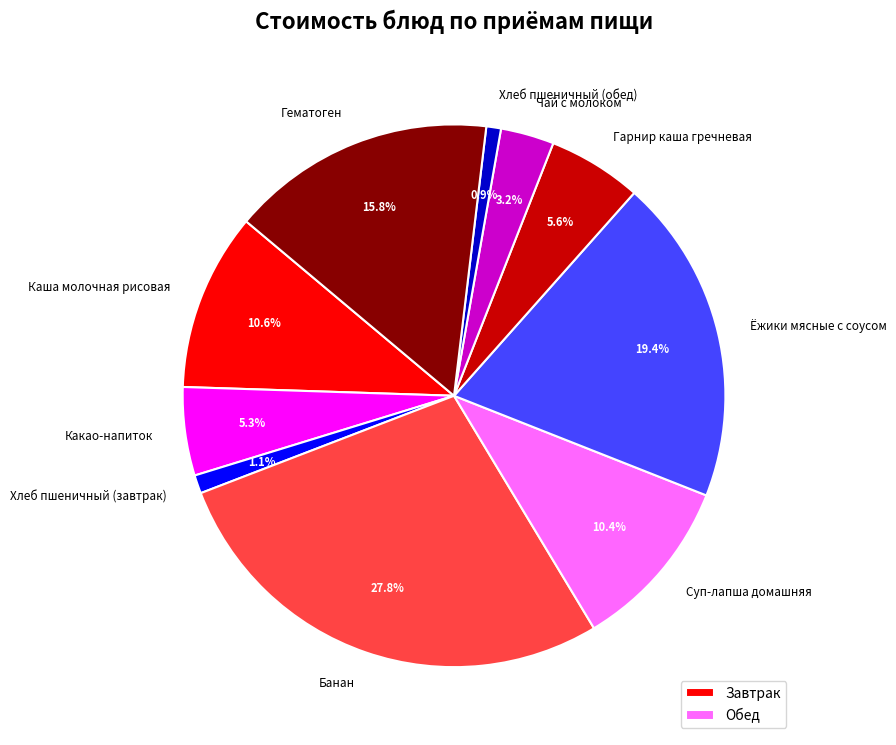

Is there a majority slice in this chart?

No